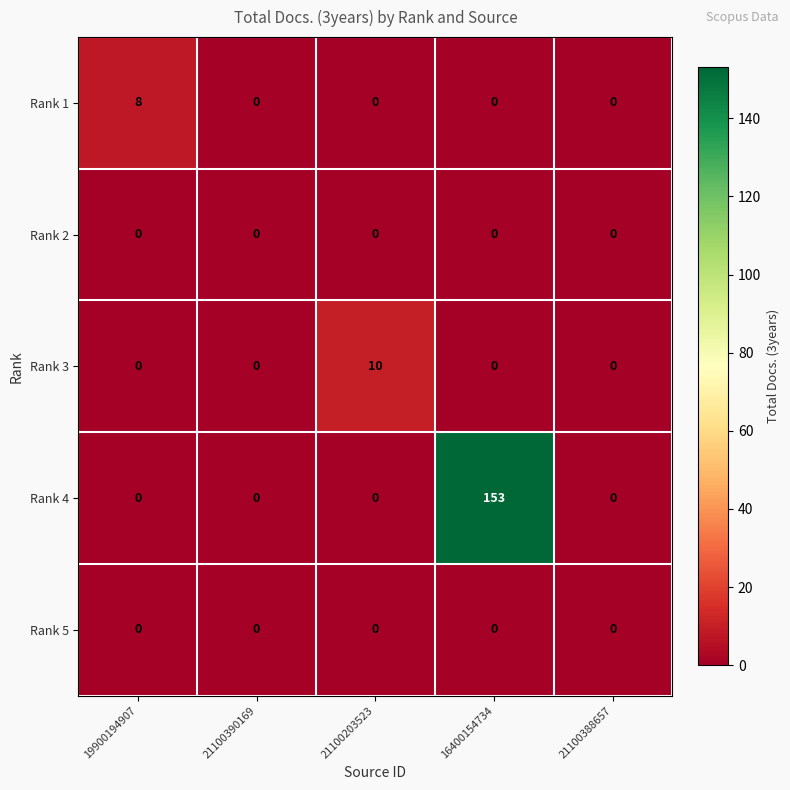

Which series has the largest range (max minus min)?

Rank 4